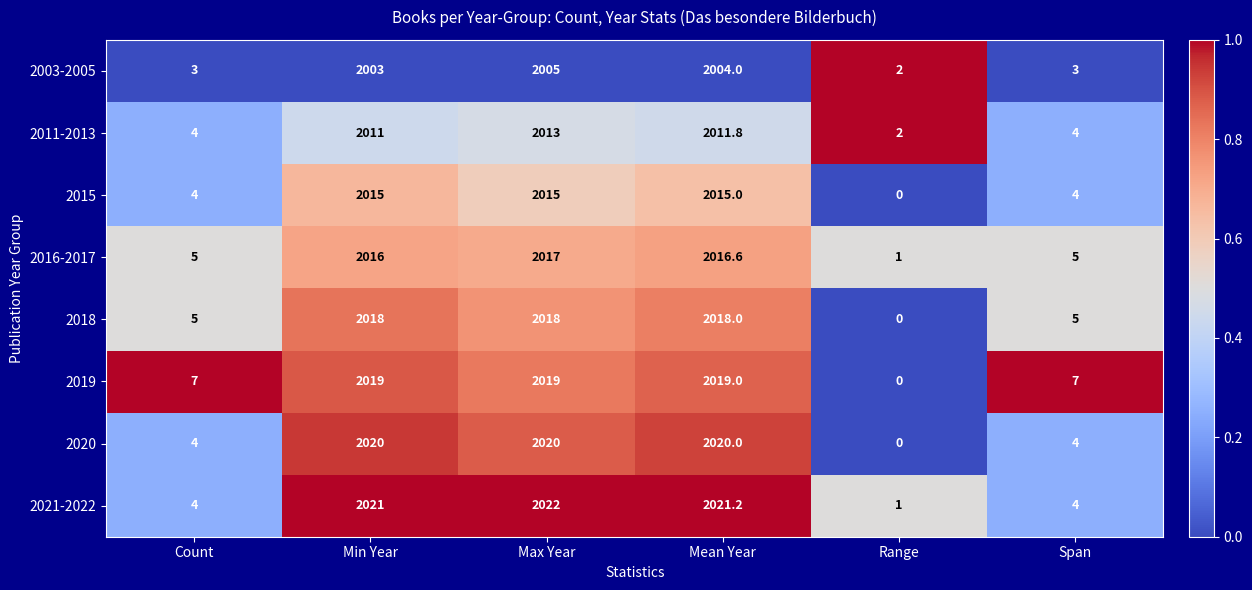

The 2018 series shows 3594.8 at Min Year. True or false?

False